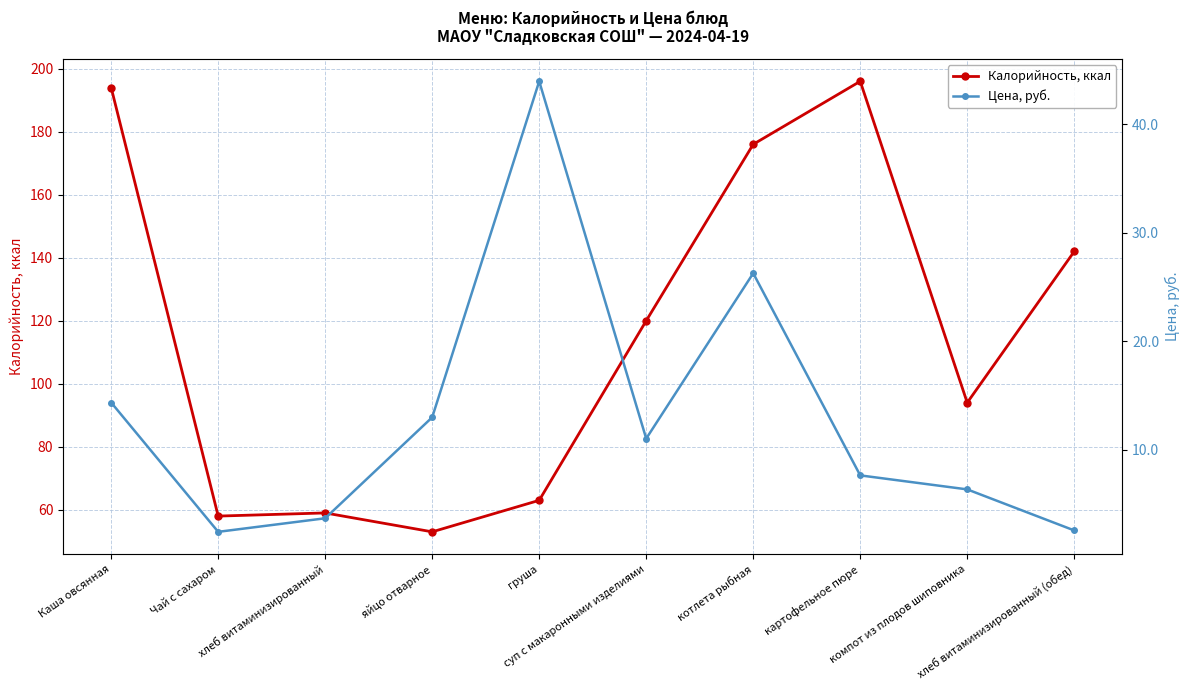

Reading left to right, extract all data points from this chart.

Калорийность, ккал: Каша овсянная=194.0	Чай с сахаром=58.0	хлеб витаминизированный=59.0	яйцо отварное=53.0	груша=63.0	суп с макаронными изделиями=120.0	котлета рыбная=176.0	картофельное пюре=196.0	компот из плодов шиповника=94.0	хлеб витаминизированный (обед)=142.0
Цена, руб.: Каша овсянная=14.4	Чай с сахаром=2.5	хлеб витаминизированный=3.7	яйцо отварное=13.0	груша=44.0	суп с макаронными изделиями=11.0	котлета рыбная=26.3	картофельное пюре=7.7	компот из плодов шиповника=6.4	хлеб витаминизированный (обед)=2.6